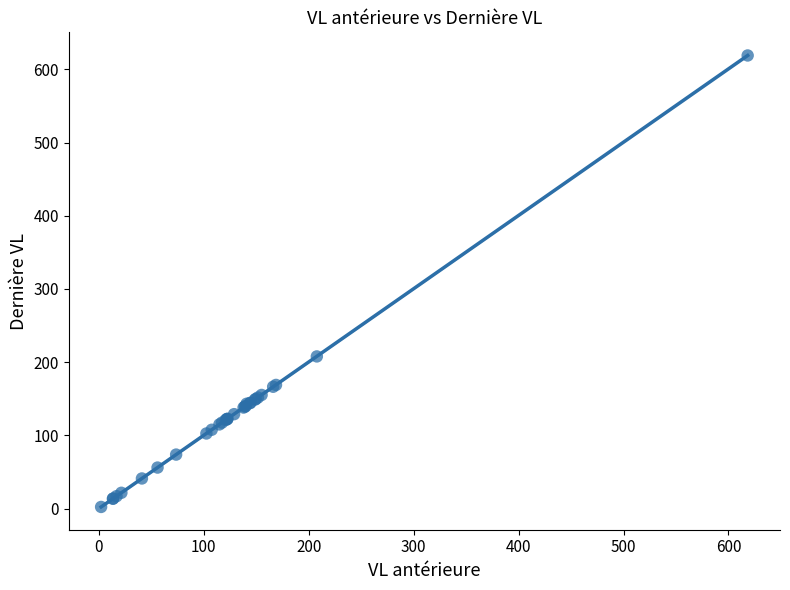

What Y value in the scatter plot is closest to 310?

207.9